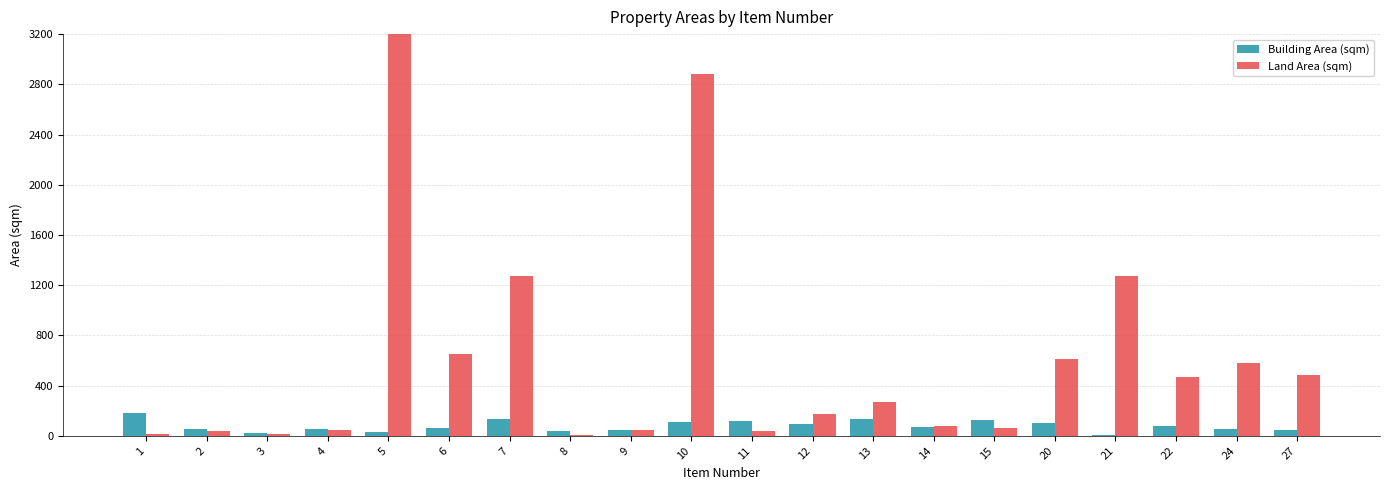

Count the number of data series in this chart.

2